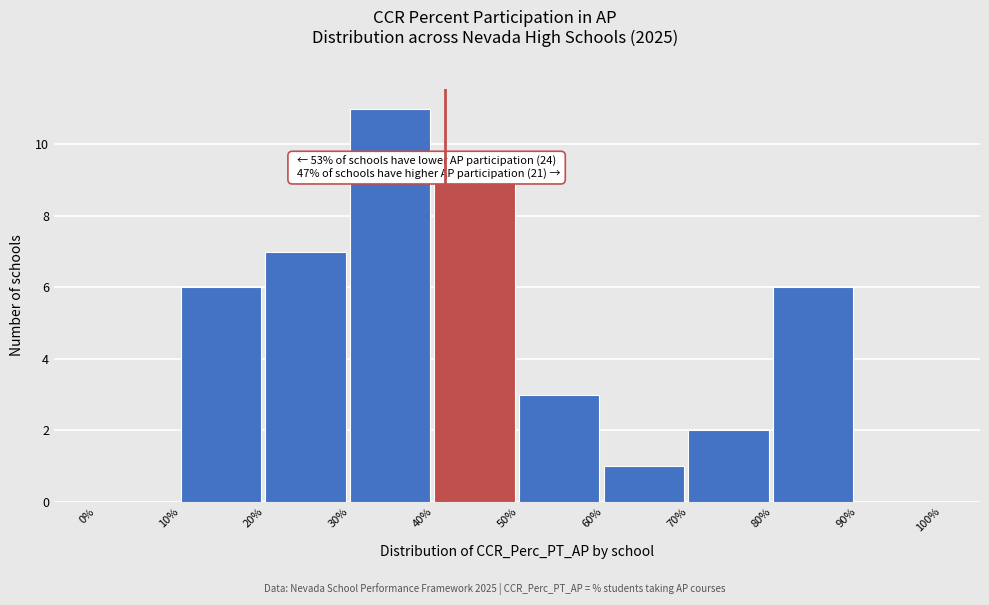

Which range on the x-axis has the tallest bar?

30% to 40%